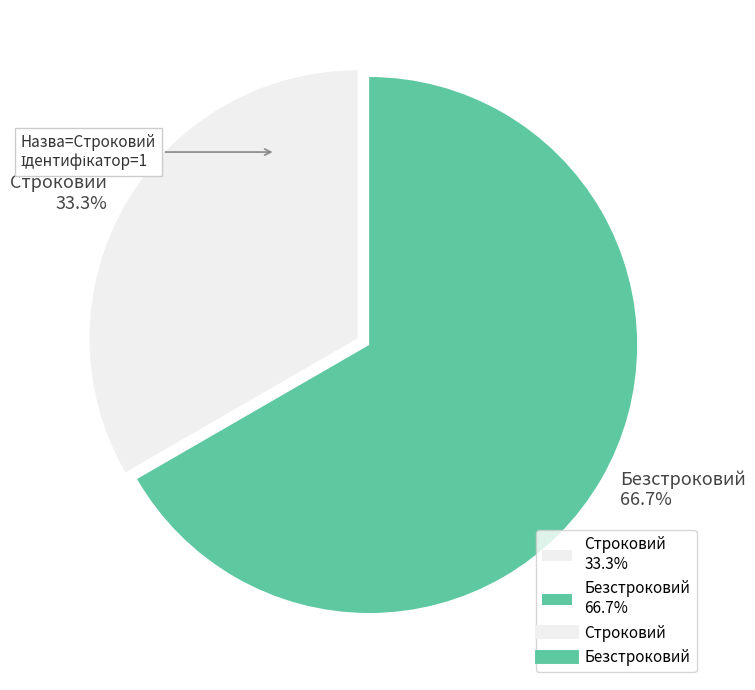

How many slices are in this pie chart?

2